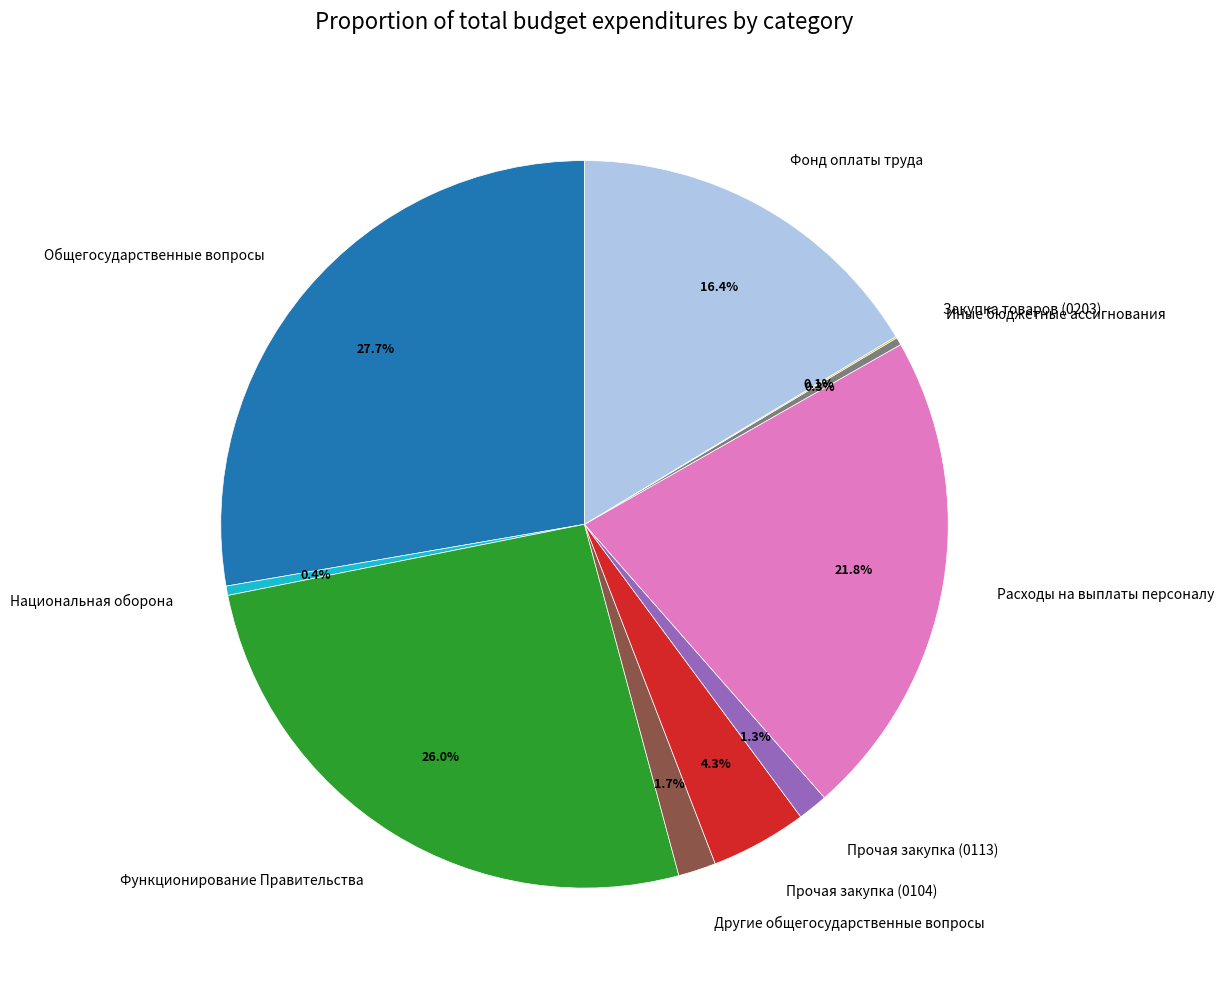

Do Иные бюджетные ассигнования and Прочая закупка (0104) together represent more than half of the pie?

No